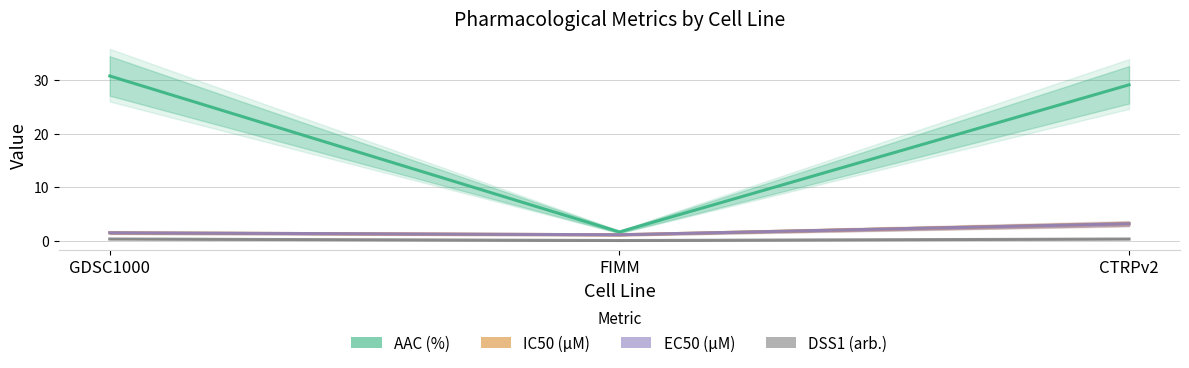

How many lines are shown in the chart?

4